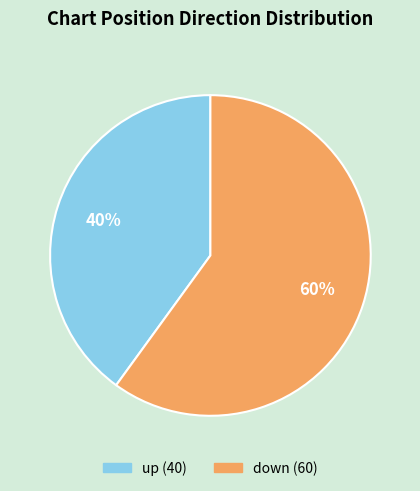

Is the sum of down and up greater than half?

Yes